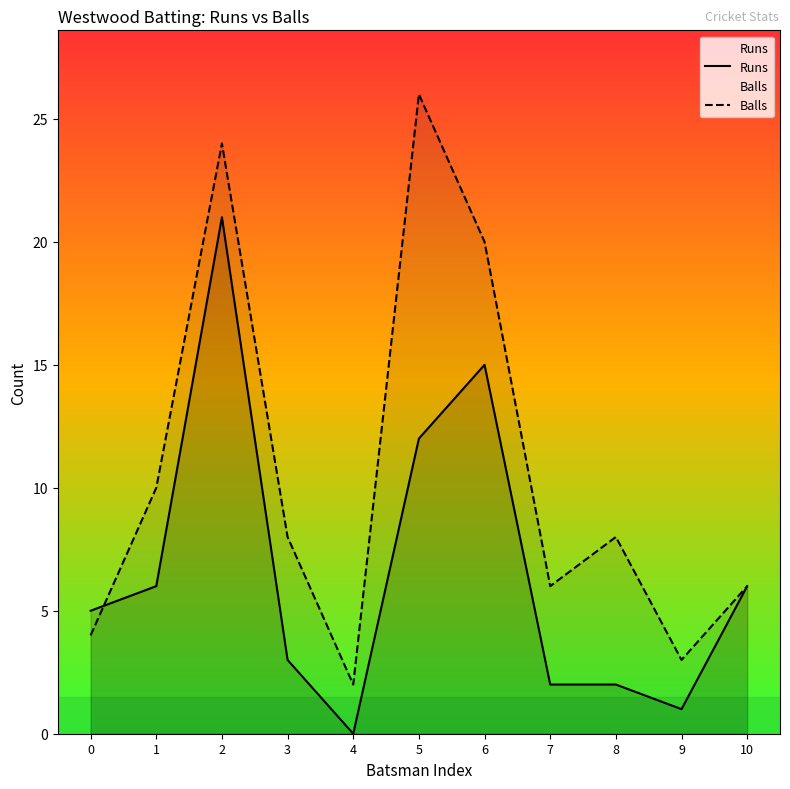

In Runs, how many points are higher than both neighbors (excluding endpoints)?

2